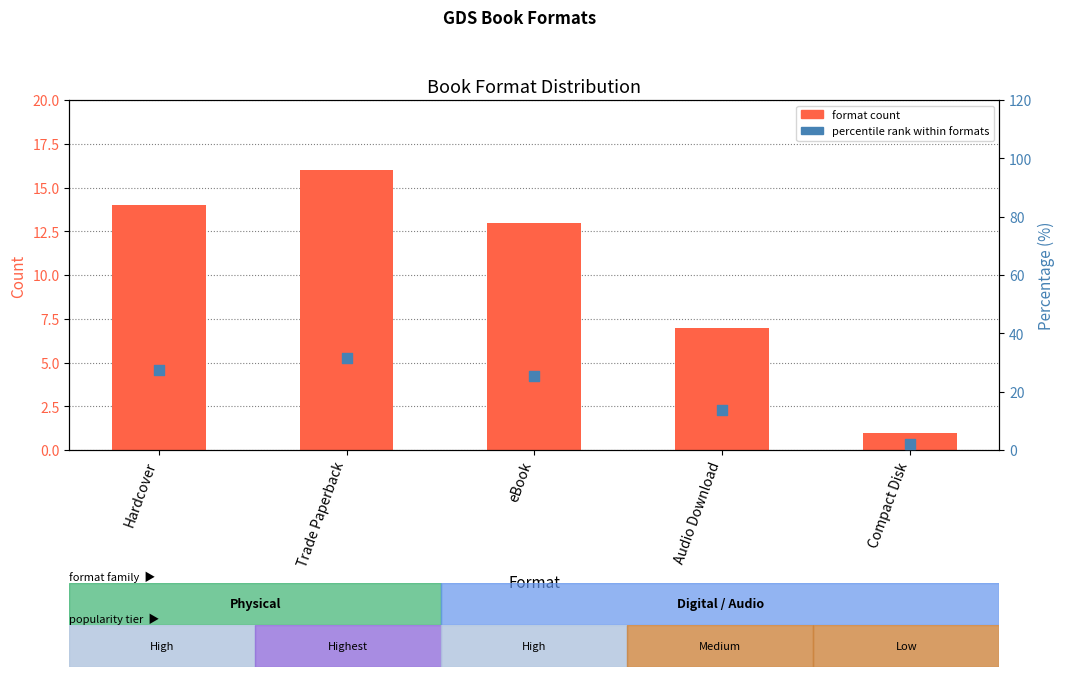

What is the total value across all series at eBook?

38.5